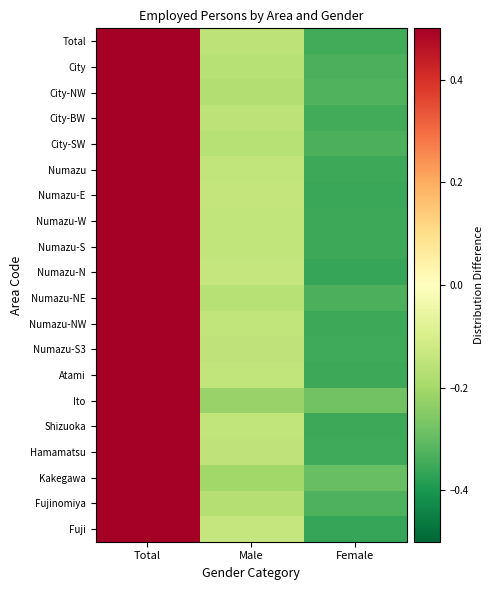

List the series in order of their peak value, highest first.

Total, Numazu, City, City-NW, Fuji, Numazu-E, City-SW, City-BW, Atami, Numazu-W, Hamamatsu, Numazu-S, Shizuoka, Numazu-N, Fujinomiya, Numazu-NE, Numazu-NW, Kakegawa, Ito, Numazu-S3